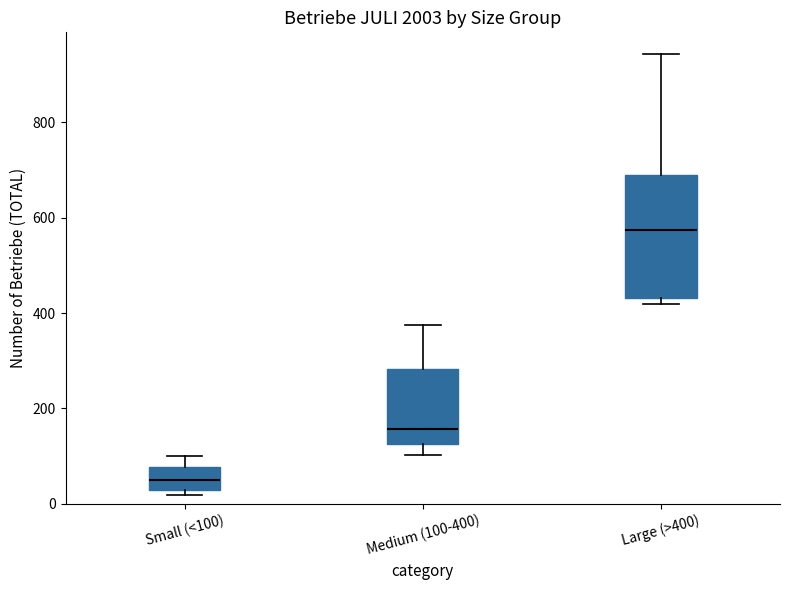

Comparing the boxes themselves (not the whiskers), which one is the tallest?

Large (>400)